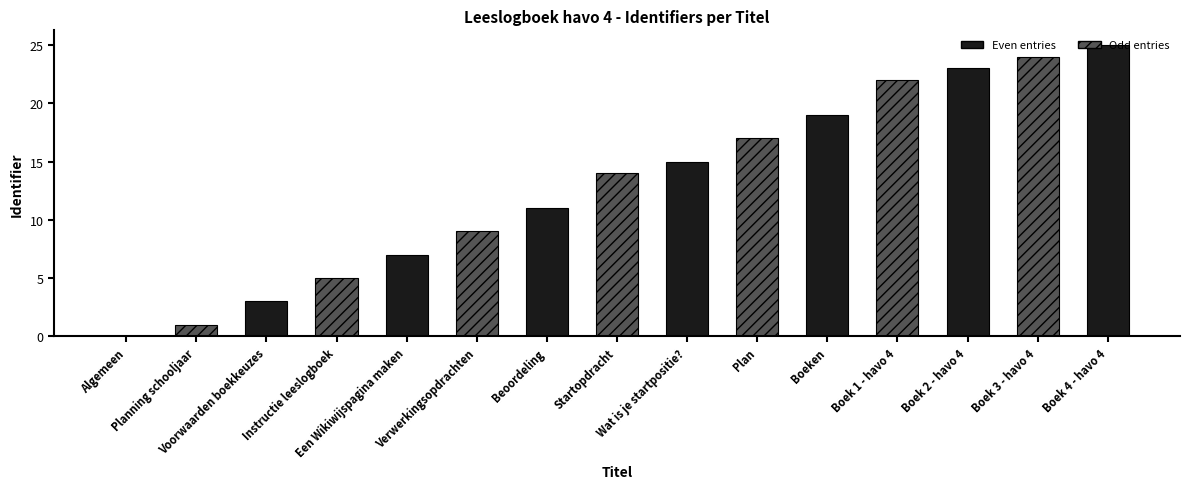

Reading left to right, list all the values displayed in this chart.

0	1	3	5	7	9	11	14	15	17	19	22	23	24	25